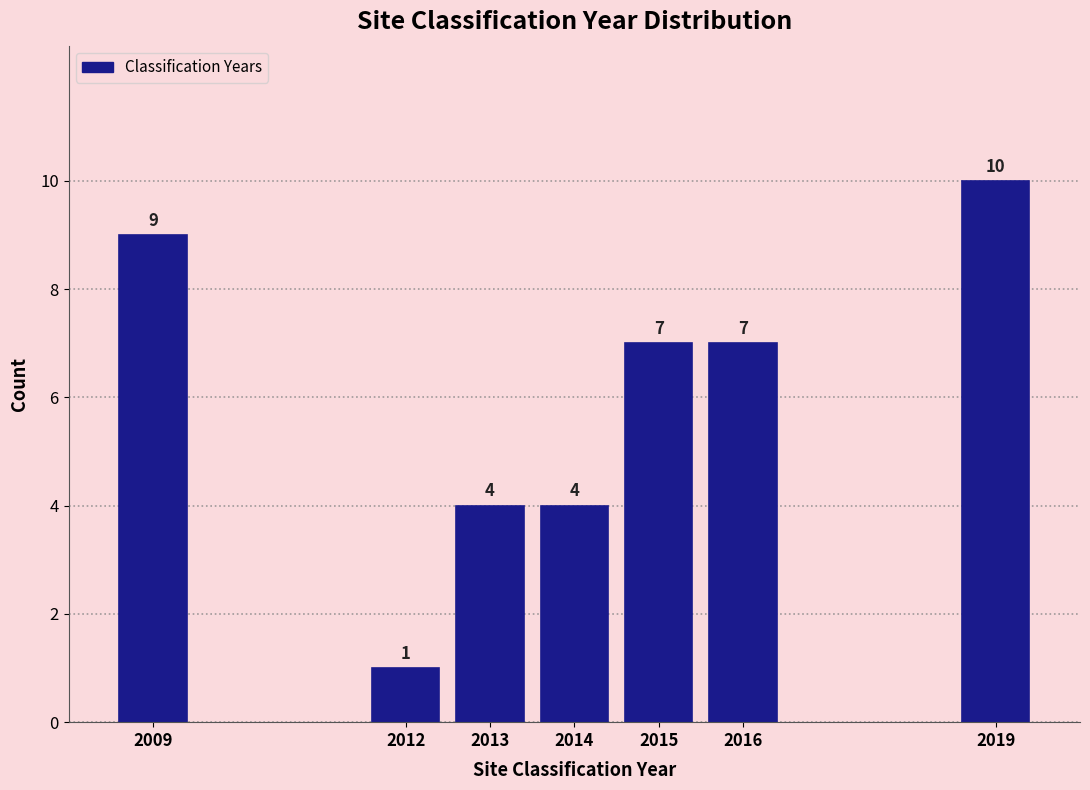

Reading left to right, list all the values displayed in this chart.

2009=9	2012=1	2013=4	2014=4	2015=7	2016=7	2019=10